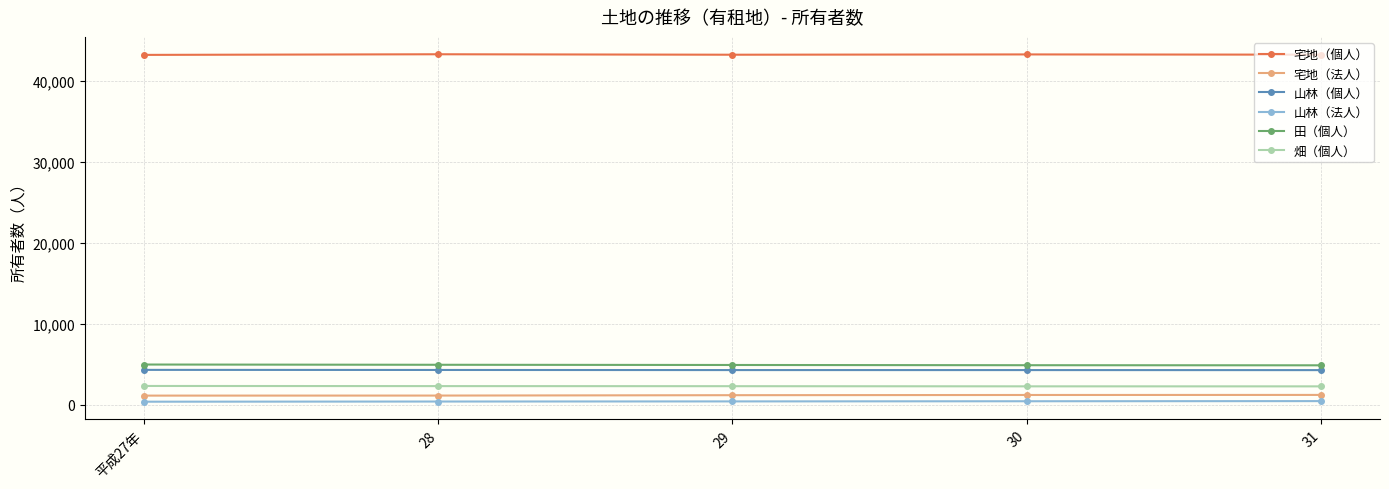

True or false: 山林（法人） and 宅地（法人） cross at least once.

False